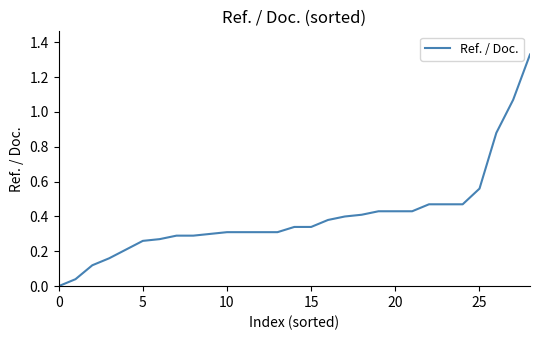

True or false: there are more than 2 points higher than both neighbors.

False